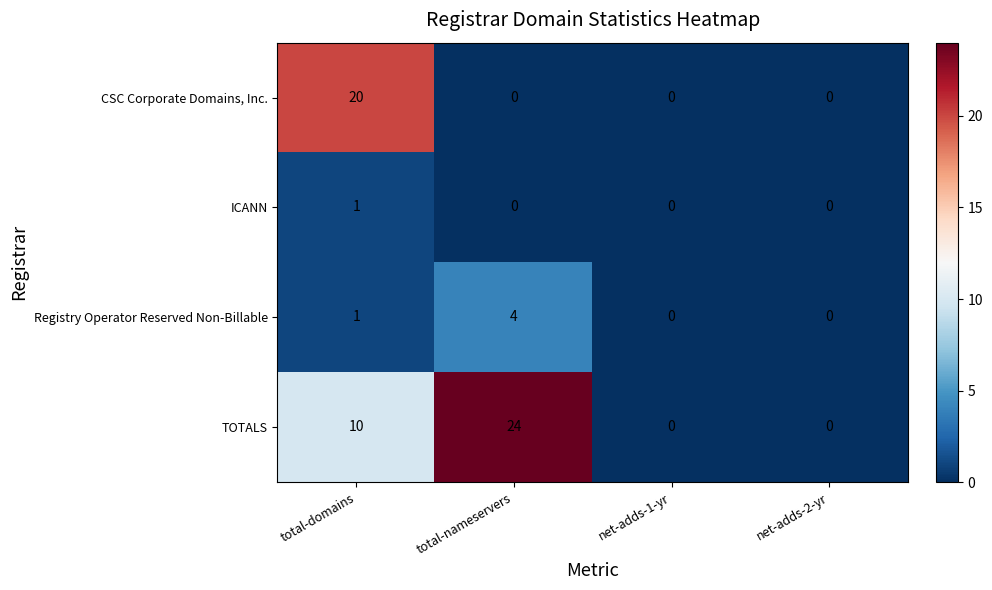

Count the number of categories in the chart.

4